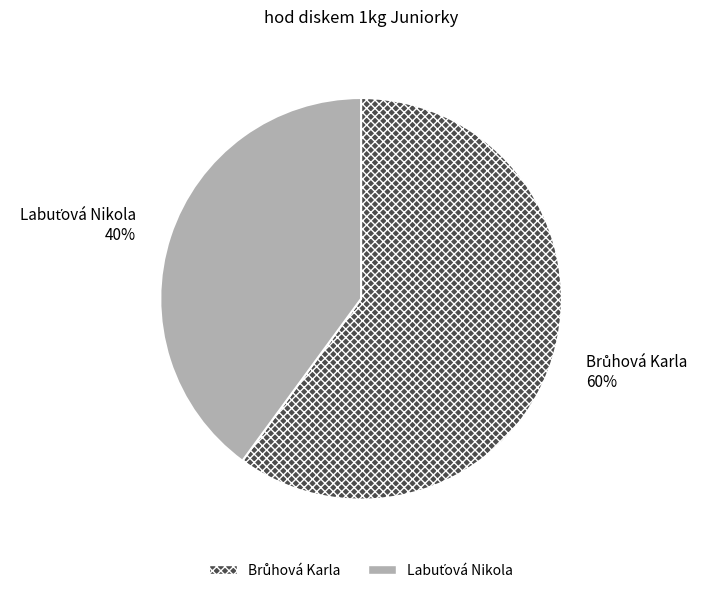

Is there a majority slice in this chart?

Yes